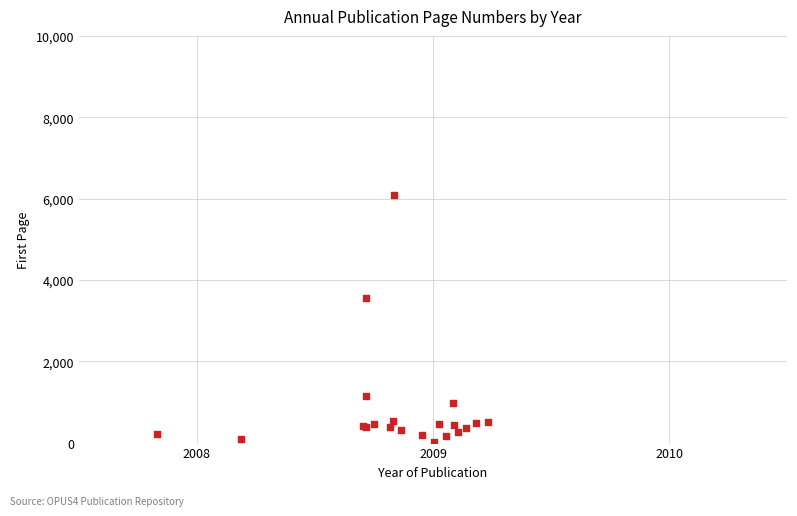

What Y value in the scatter plot is closest to 3051?

3543